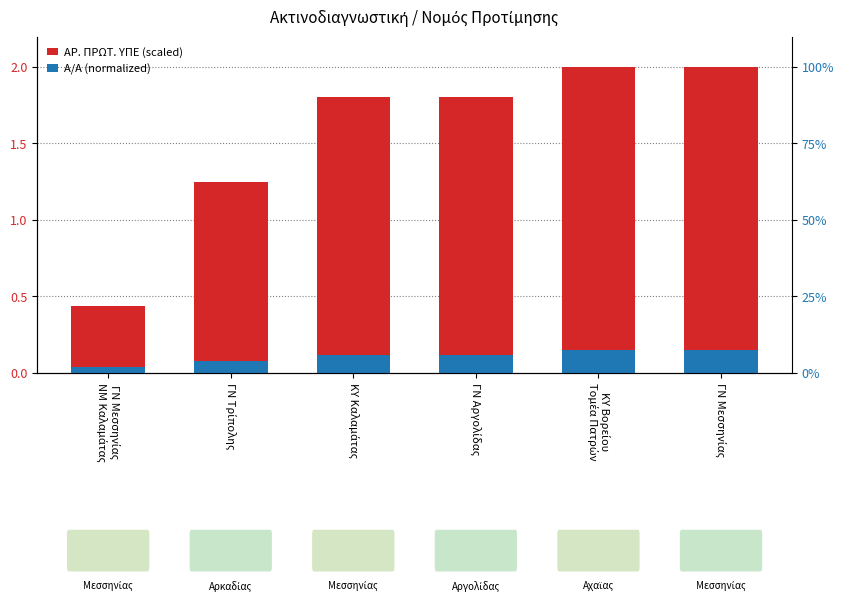

The Α/Α (normalized) series shows 0.2 at ΓΝ Αργολίδας. True or false?

False